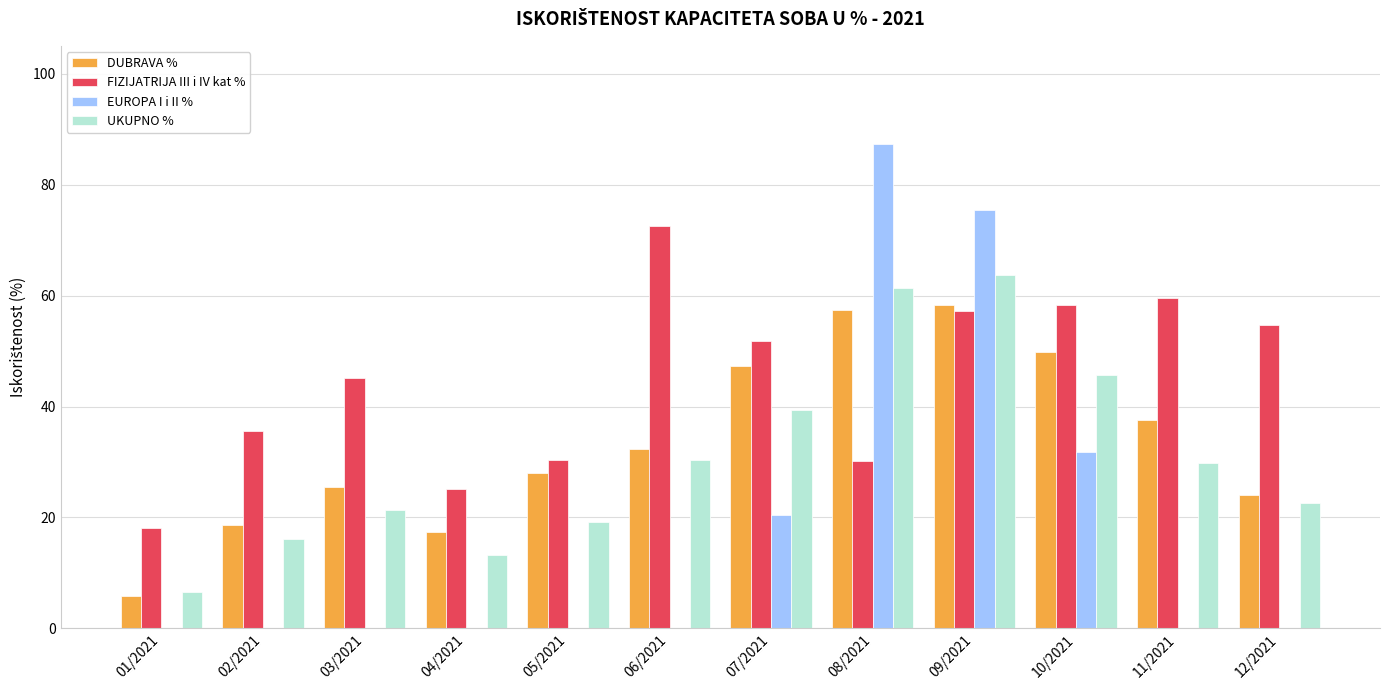

Is it true that DUBRAVA % equals 37.5 at 11/2021?

True